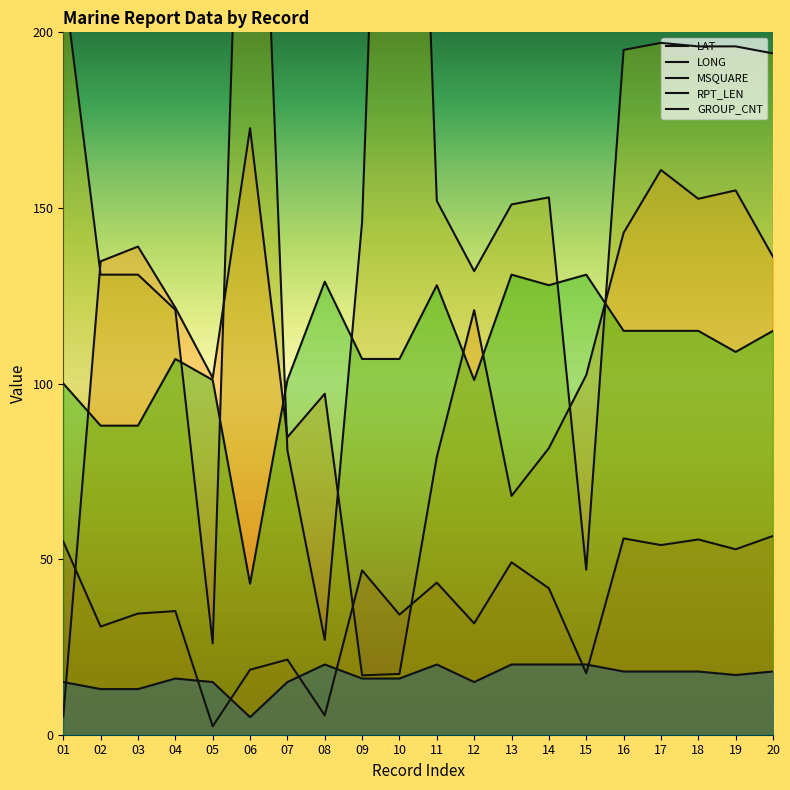

Reading left to right, what are all the values shown in this chart?

LAT: 01=55.0	02=30.8	03=34.5	04=35.2	05=2.4	06=18.5	07=21.4	08=5.5	09=46.8	10=34.2	11=43.3	12=31.7	13=49.1	14=41.7	15=17.5	16=55.9	17=54.0	18=55.6	19=52.8	20=56.6
LONG: 01=5.2	02=134.8	03=139.0	04=121.6	05=101.6	06=172.7	07=84.7	08=97.1	09=16.9	10=17.3	11=79.1	12=120.9	13=68.0	14=81.6	15=102.4	16=142.9	17=160.8	18=152.6	19=155.0	20=136.1
MSQUARE: 01=216.0	02=131.0	03=131.0	04=121.0	05=26.0	06=353.0	07=81.0	08=27.0	09=146.0	10=442.0	11=152.0	12=132.0	13=151.0	14=153.0	15=47.0	16=195.0	17=197.0	18=196.0	19=196.0	20=194.0
RPT_LEN: 01=100.0	02=88.0	03=88.0	04=107.0	05=101.0	06=43.0	07=101.0	08=129.0	09=107.0	10=107.0	11=128.0	12=101.0	13=131.0	14=128.0	15=131.0	16=115.0	17=115.0	18=115.0	19=109.0	20=115.0
GROUP_CNT: 01=15.0	02=13.0	03=13.0	04=16.0	05=15.0	06=5.0	07=15.0	08=20.0	09=16.0	10=16.0	11=20.0	12=15.0	13=20.0	14=20.0	15=20.0	16=18.0	17=18.0	18=18.0	19=17.0	20=18.0